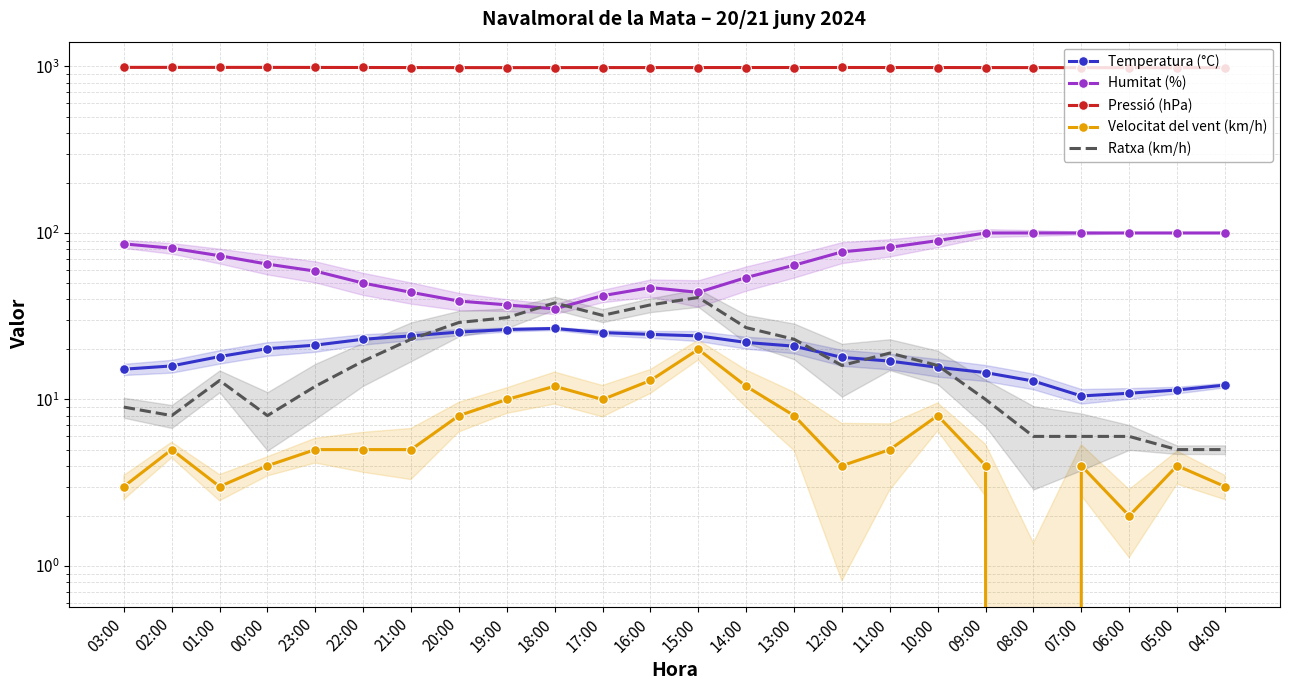

Reading left to right, what are all the values shown in this chart?

Temperatura (°C): 15.2	15.9	18.1	20.2	21.2	23.0	24.1	25.4	26.3	26.7	25.2	24.6	24.1	22.0	20.9	17.9	17.0	15.6	14.5	12.9	10.5	10.9	11.4	12.2
Humitat (%): 86.0	81.0	73.0	65.0	59.0	50.0	44.0	39.0	37.0	35.0	42.0	47.0	44.0	54.0	64.0	77.0	82.0	90.0	100.0	100.0	100.0	100.0	100.0	100.0
Pressió (hPa): 987.8	987.7	987.6	987.4	986.7	985.9	985.0	984.4	984.0	984.5	984.9	984.9	985.1	985.5	985.7	985.9	985.6	985.4	984.9	984.5	983.9	983.6	983.6	983.9
Velocitat del vent (km/h): 3.0	5.0	3.0	4.0	5.0	5.0	5.0	8.0	10.0	12.0	10.0	13.0	20.0	12.0	8.0	4.0	5.0	8.0	4.0	0.0	4.0	2.0	4.0	3.0
Ratxa (km/h): 9.0	8.0	13.0	8.0	12.0	17.0	23.0	29.0	31.0	38.0	32.0	37.0	41.0	27.0	23.0	16.0	19.0	16.0	10.0	6.0	6.0	6.0	5.0	5.0